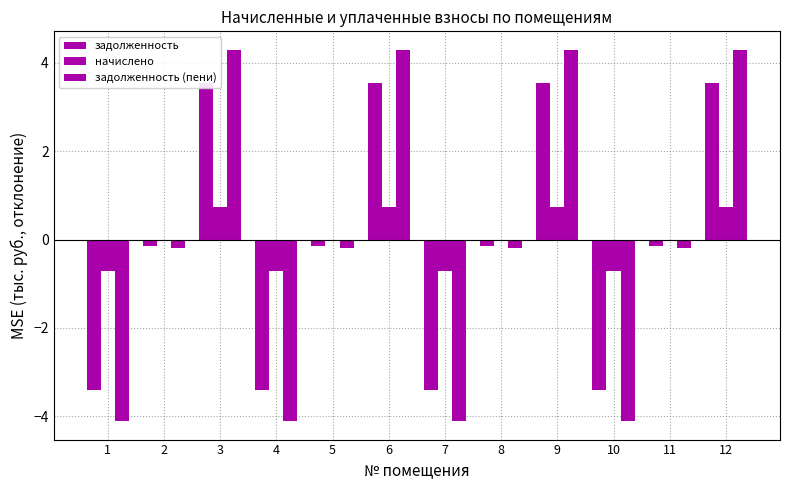

What is the smallest value displayed?

-4.1